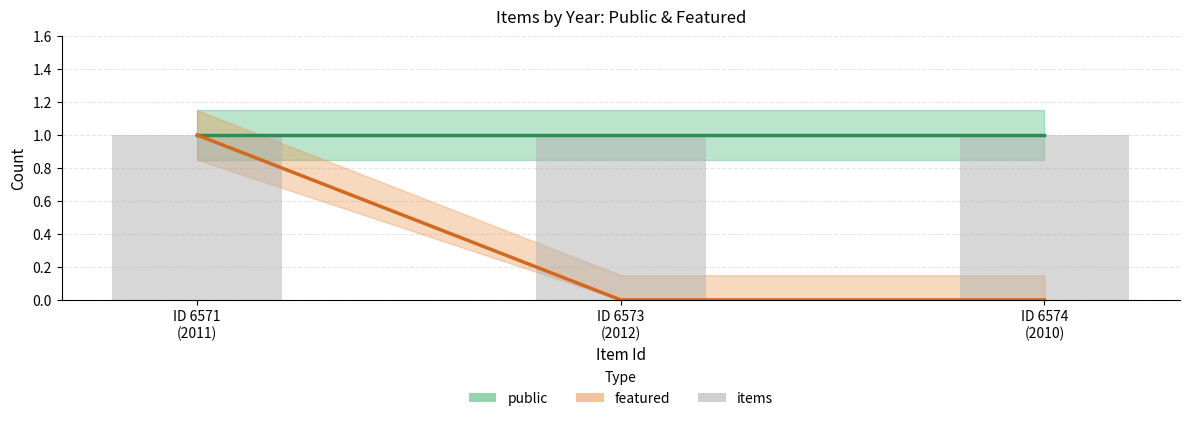

Where is the data nearest to the value 0?

ID 6573 (2012)